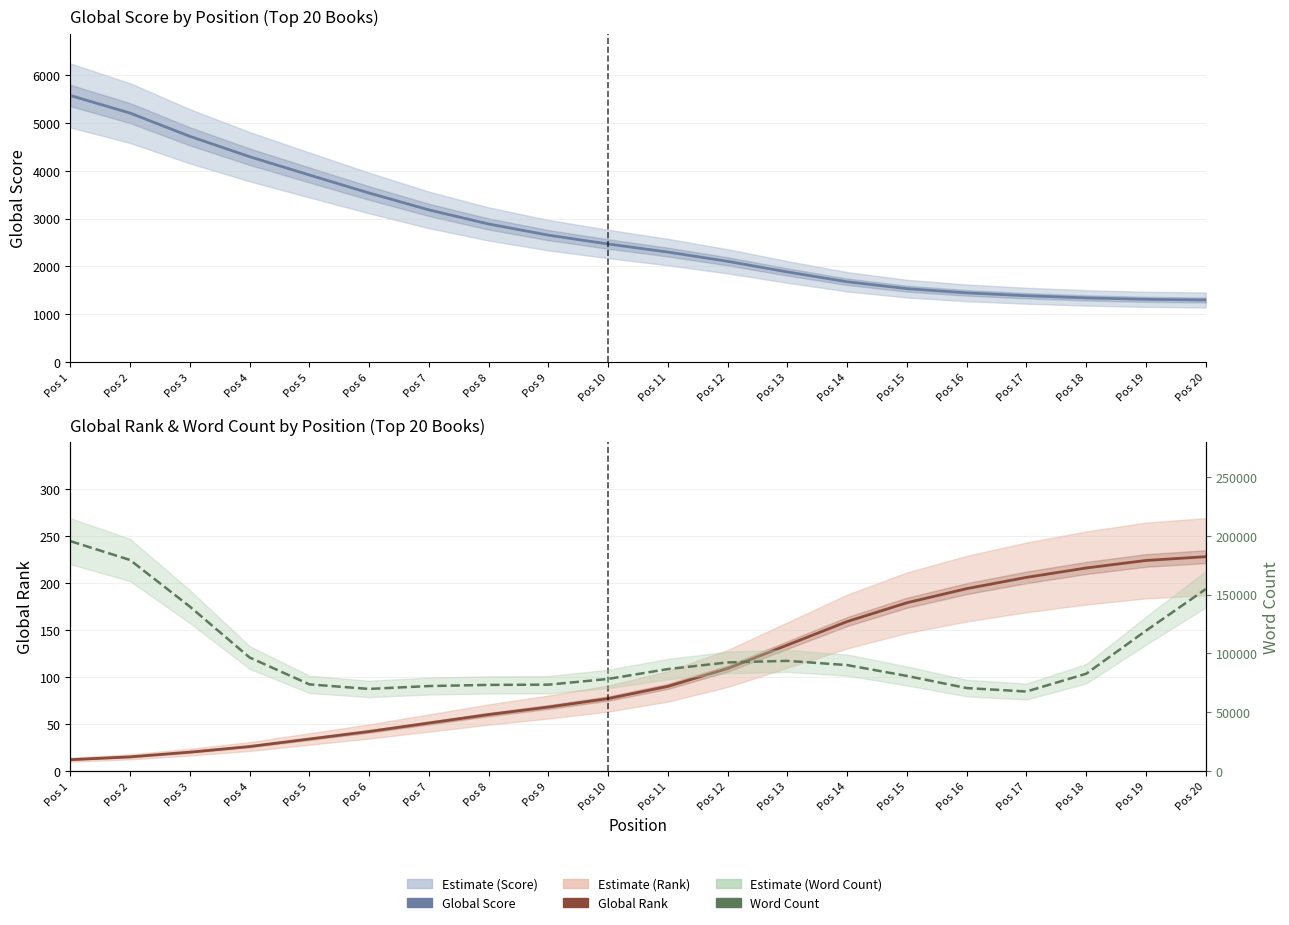

Which series has the widest spread of values?

Word Count